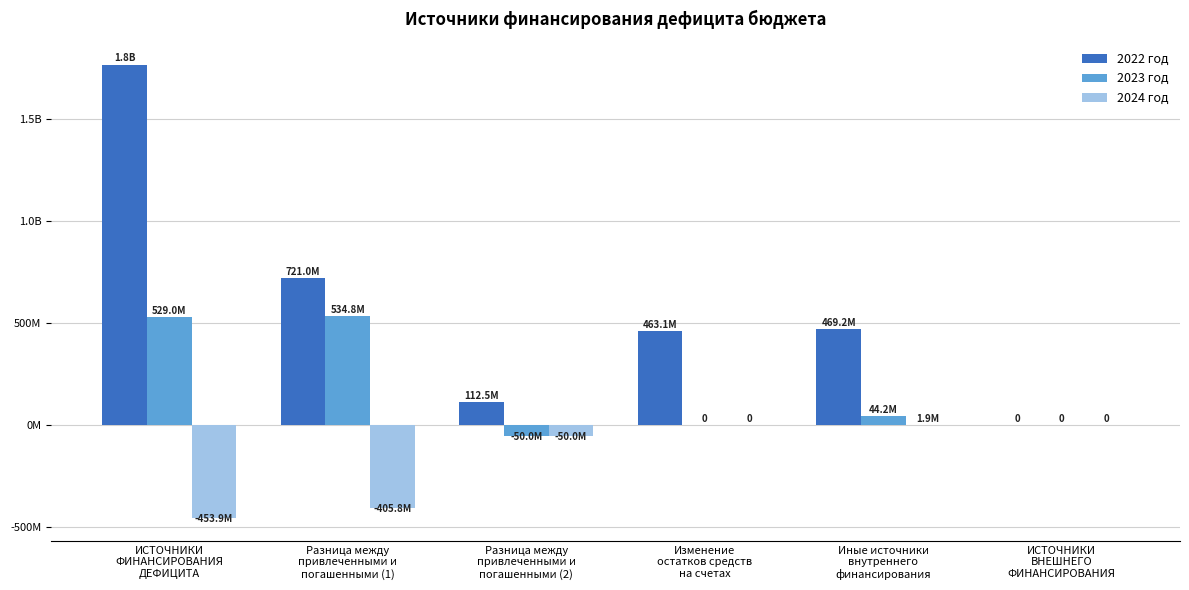

Are the bars grouped side by side (vs. stacked)?

Yes